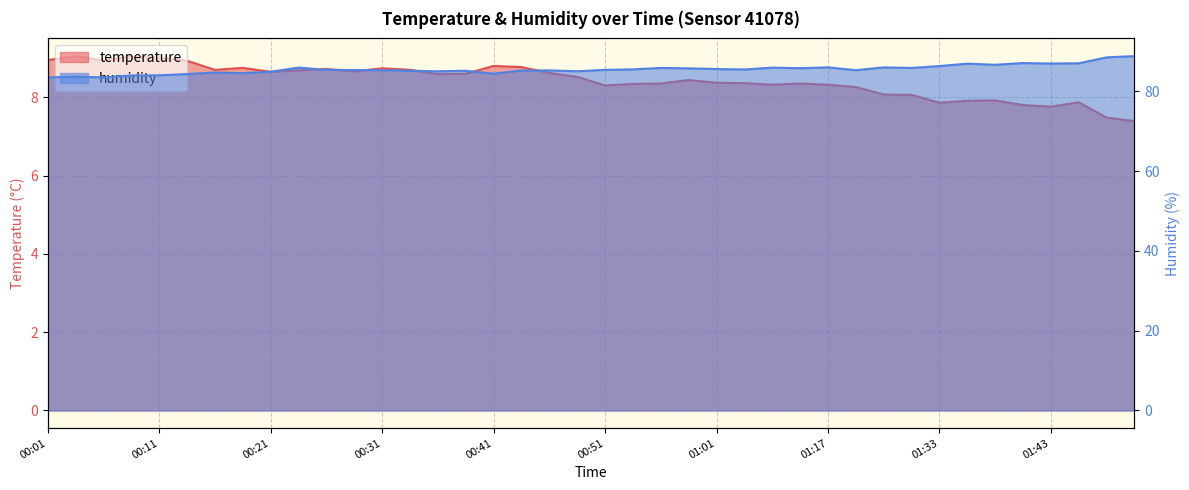

Where does the temperature series first go above 8?

00:01